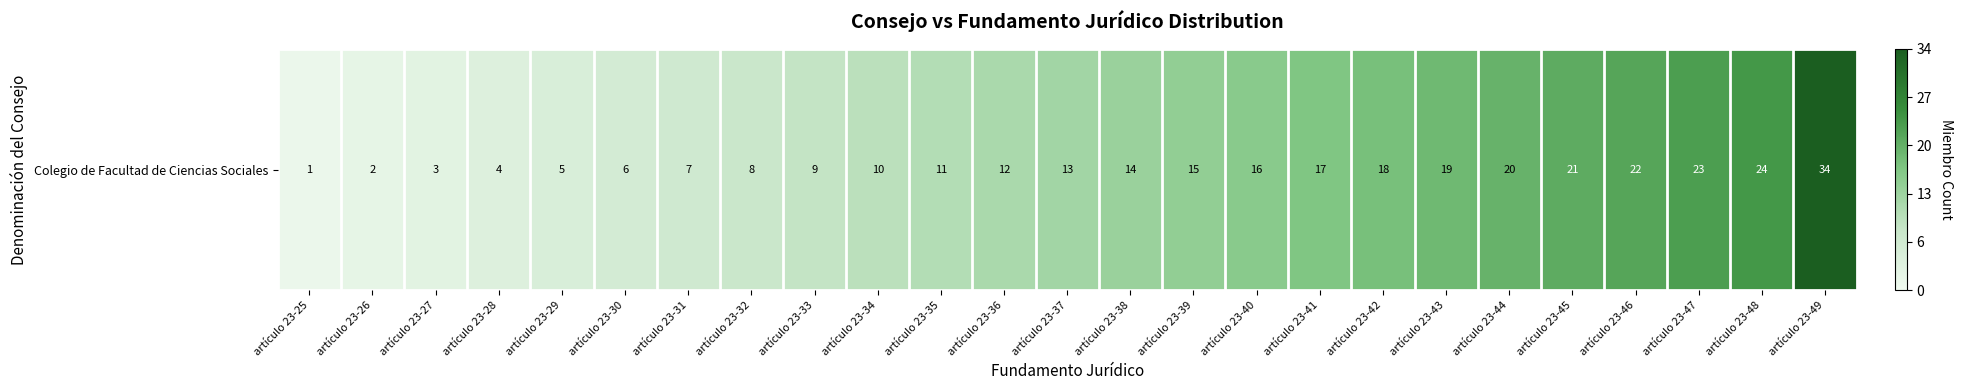

Which category has the lowest value across all series?

artículo 23-25